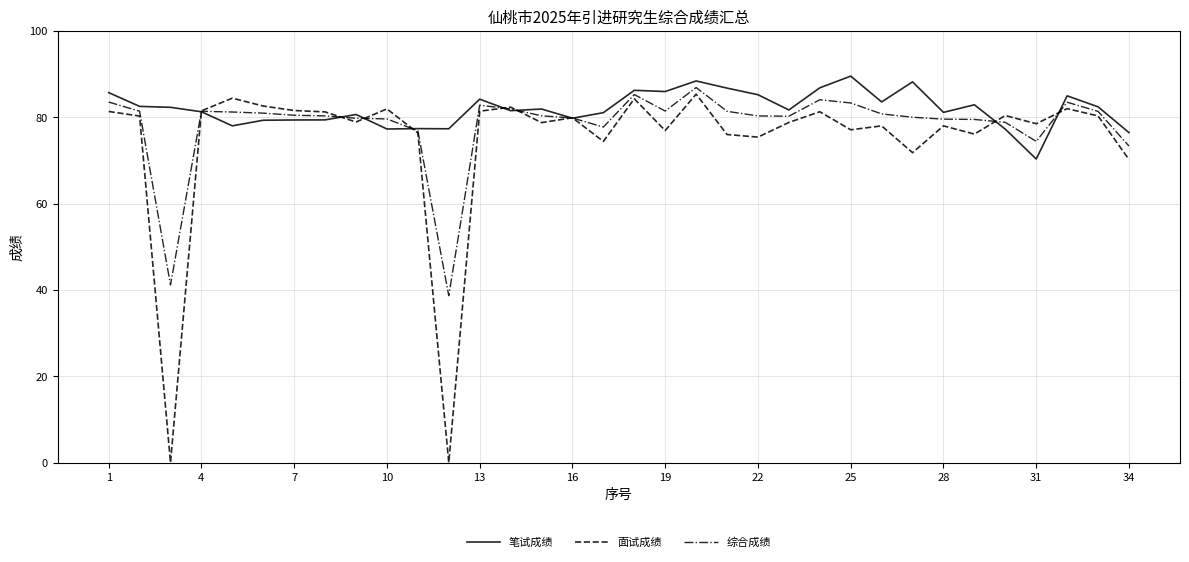

Rank the series by their average value, from lowest to highest.

面试成绩, 综合成绩, 笔试成绩